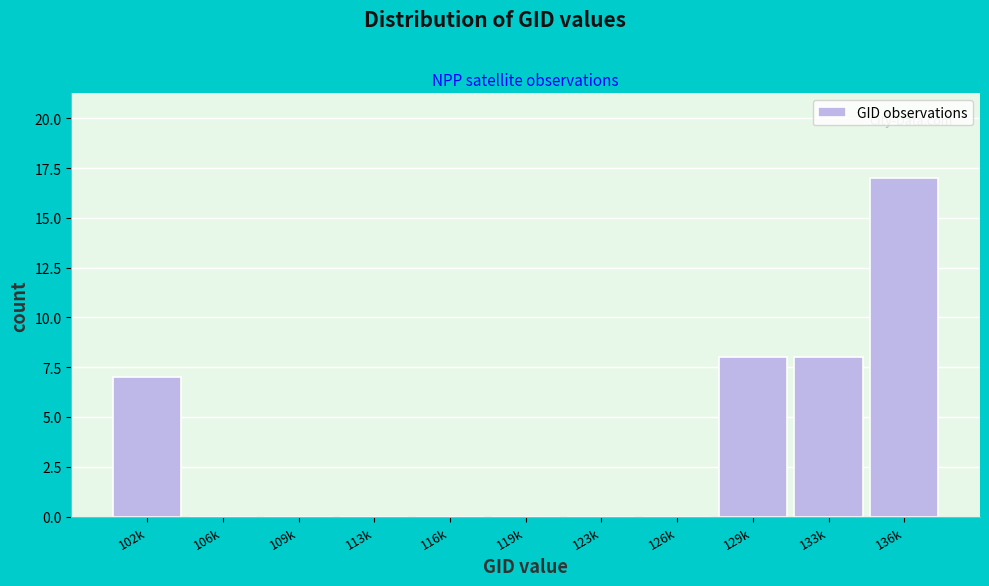

Reading right to left, transcribe all the data shown in this chart.

136k=17	133k=8	129k=8	126k=0	123k=0	119k=0	116k=0	113k=0	109k=0	106k=0	102k=7